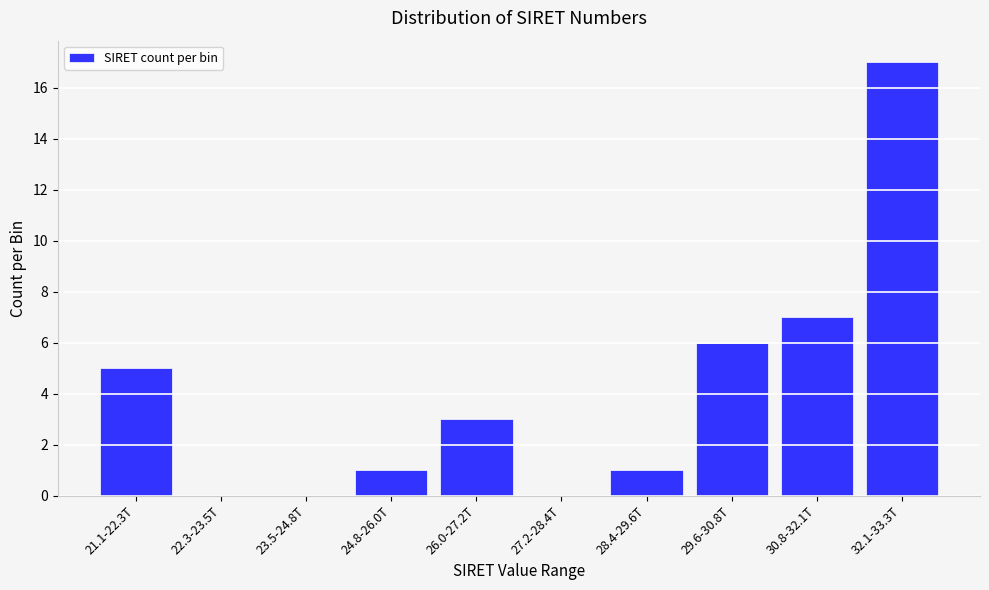

Reading left to right, list all the values displayed in this chart.

21.1-22.3T=5	22.3-23.5T=0	23.5-24.8T=0	24.8-26.0T=1	26.0-27.2T=3	27.2-28.4T=0	28.4-29.6T=1	29.6-30.8T=6	30.8-32.1T=7	32.1-33.3T=17